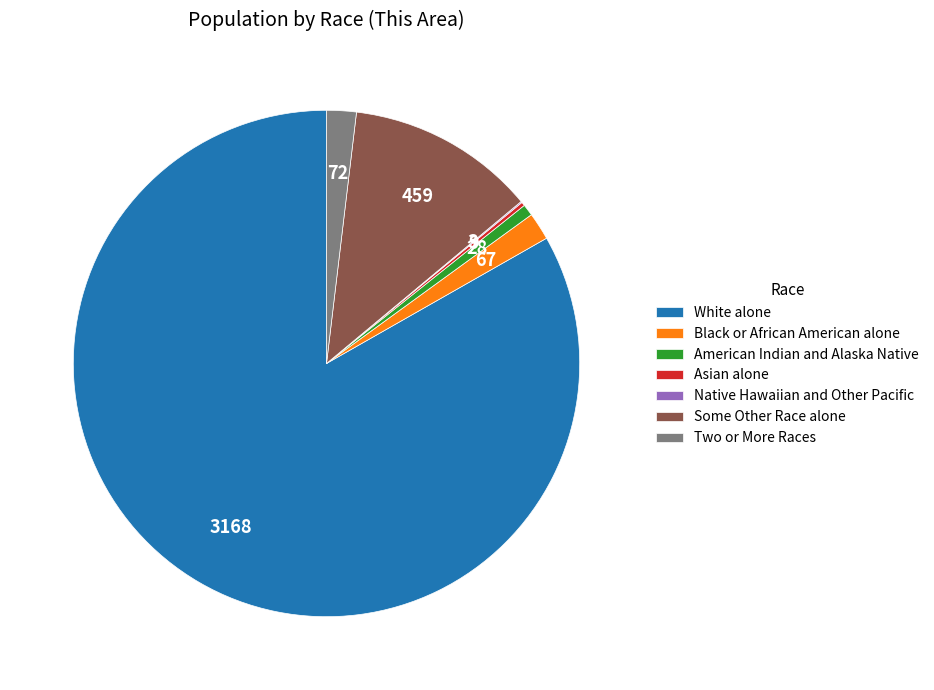

Is the sum of Two or More Races and American Indian and Alaska Native greater than half?

No